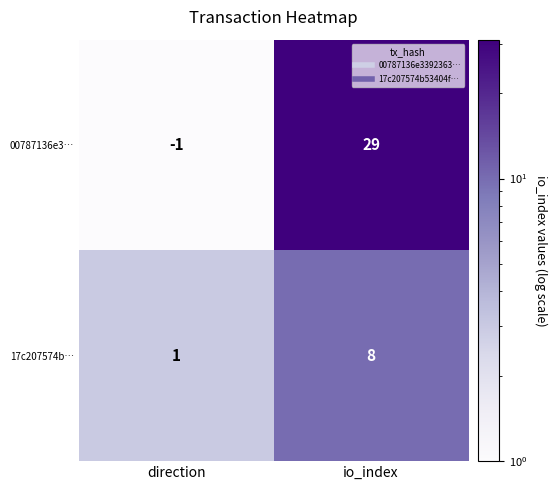

What is the difference between the 17c207574b… values at direction and io_index?

7